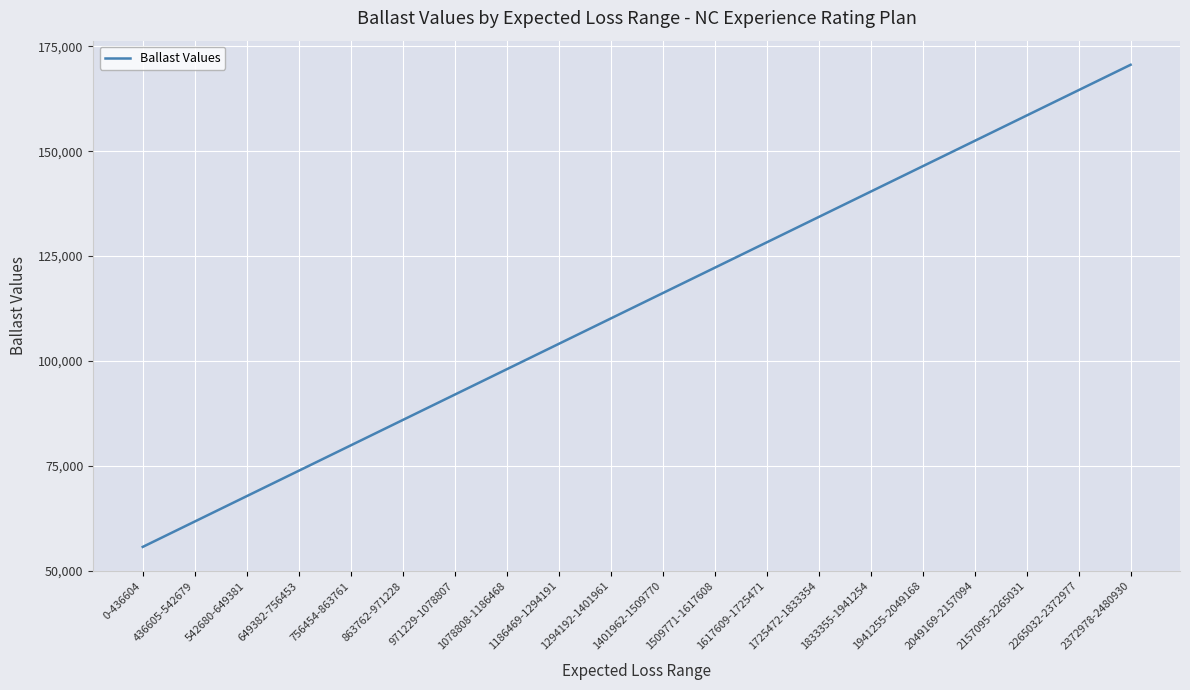

What is the change in value from 1078808-1186468 to 1509771-1617608?

+24200